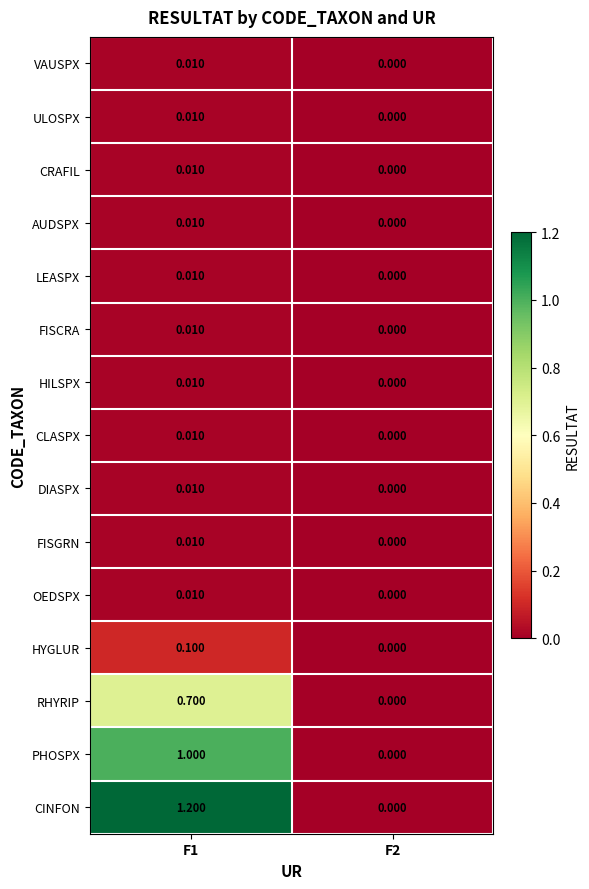

Which series has the largest total across all categories?

CINFON